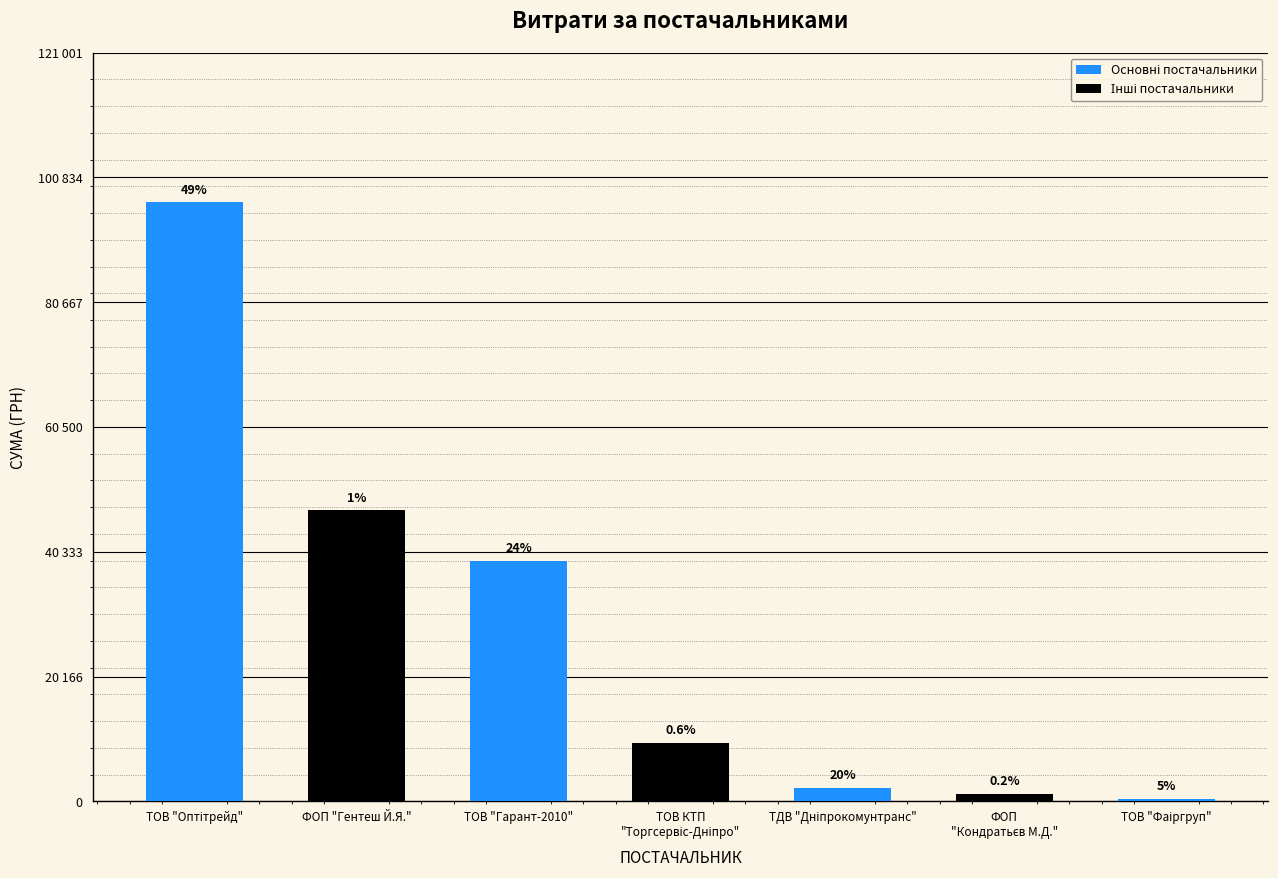

What position from the left is ФОП "Гентеш Й.Я."?

2